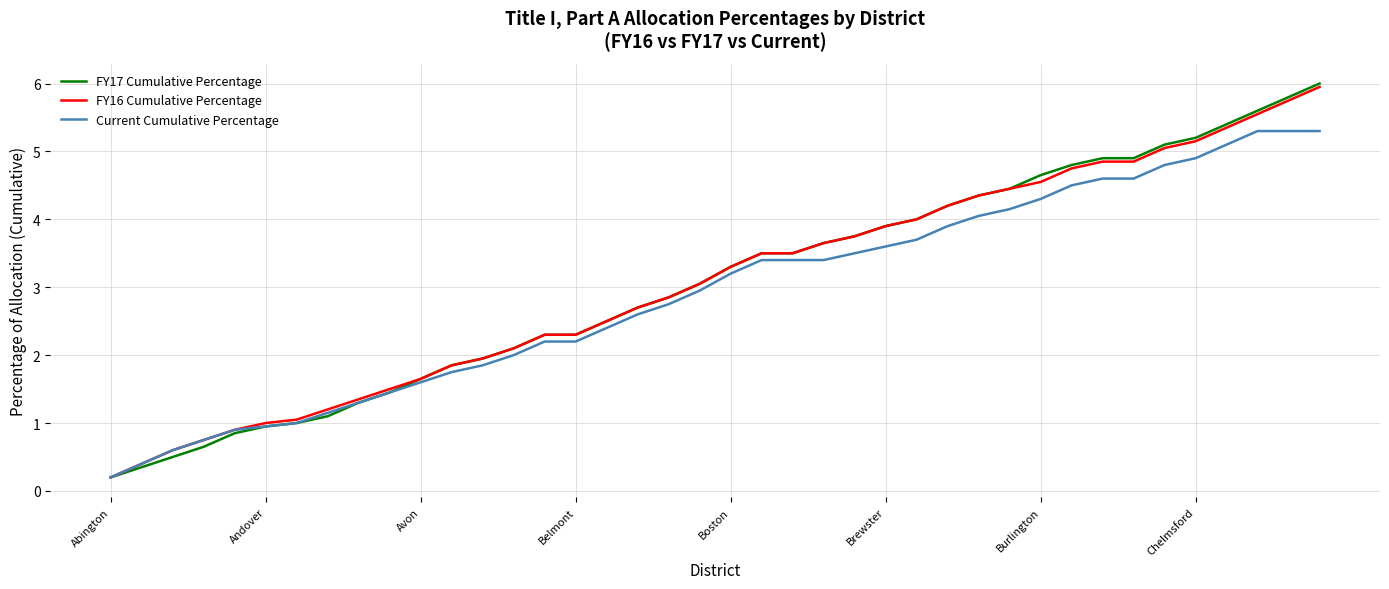

Which series has the largest range (max minus min)?

FY17 Cumulative Percentage